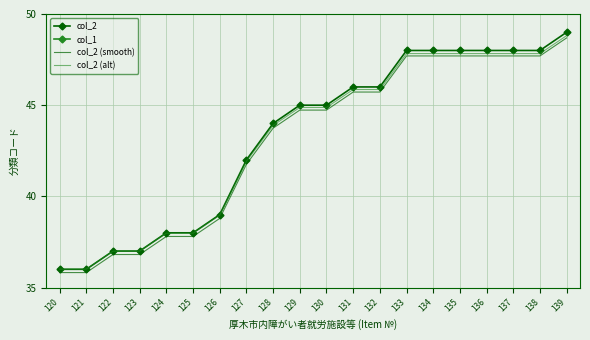

Rank the series at 125 from highest to lowest value.

col_2, col_2 (alt), col_2 (smooth), col_1